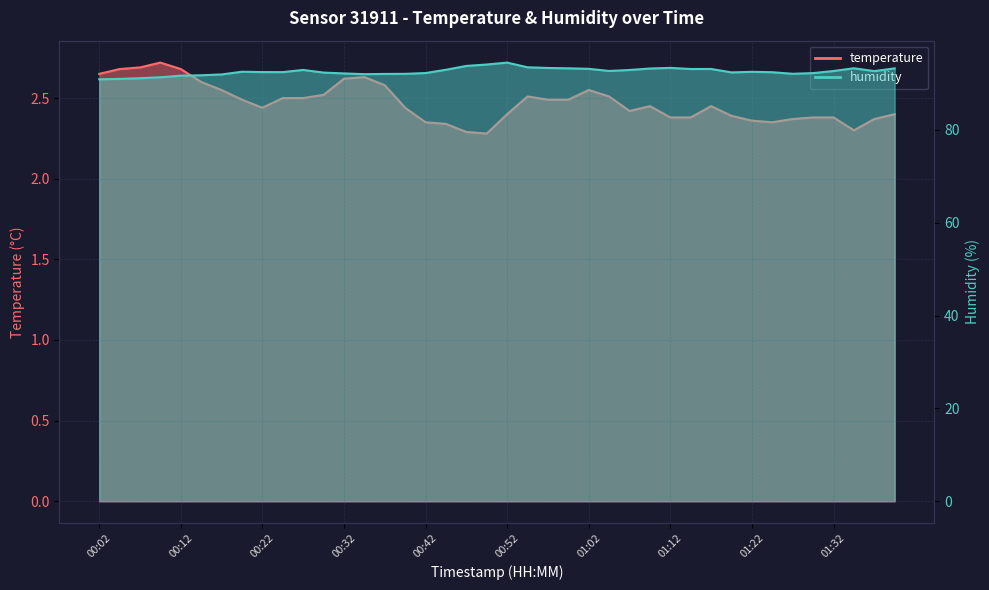

True or false: temperature has a value of 1.2 at 00:32.

False